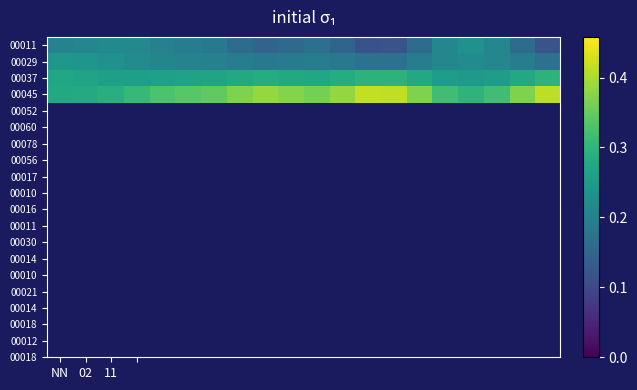

Reading left to right, list all the values displayed in this chart.

00011: 0.2	0.2	0.2	0.2	0.2	0.2	0.2	0.2	0.1	0.2	0.2	0.1	0.1	0.1	0.2	0.2	0.2	0.2	0.2	0.1
00029: 0.2	0.2	0.2	0.2	0.2	0.2	0.2	0.2	0.2	0.2	0.2	0.2	0.2	0.2	0.2	0.2	0.2	0.2	0.2	0.2
00037: 0.3	0.3	0.3	0.3	0.3	0.3	0.3	0.3	0.3	0.3	0.3	0.3	0.3	0.3	0.3	0.3	0.2	0.3	0.3	0.3
00045: 0.3	0.3	0.3	0.3	0.3	0.3	0.3	0.4	0.4	0.4	0.4	0.4	0.4	0.4	0.4	0.3	0.3	0.3	0.4	0.4